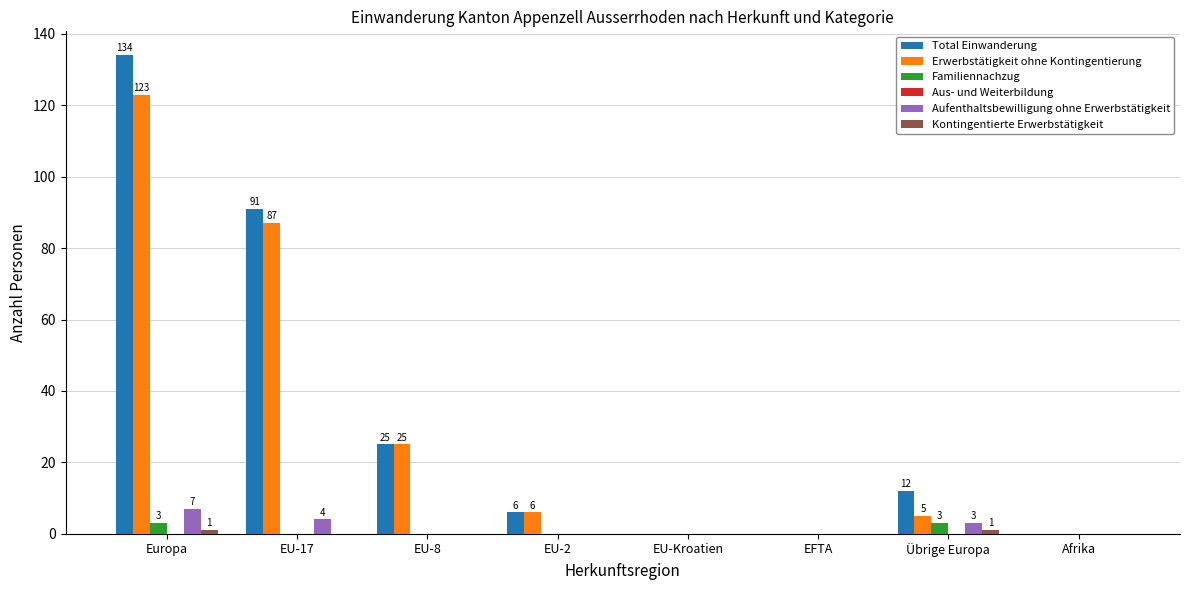

Which series changed the most between Übrige Europa and Afrika?

Total Einwanderung